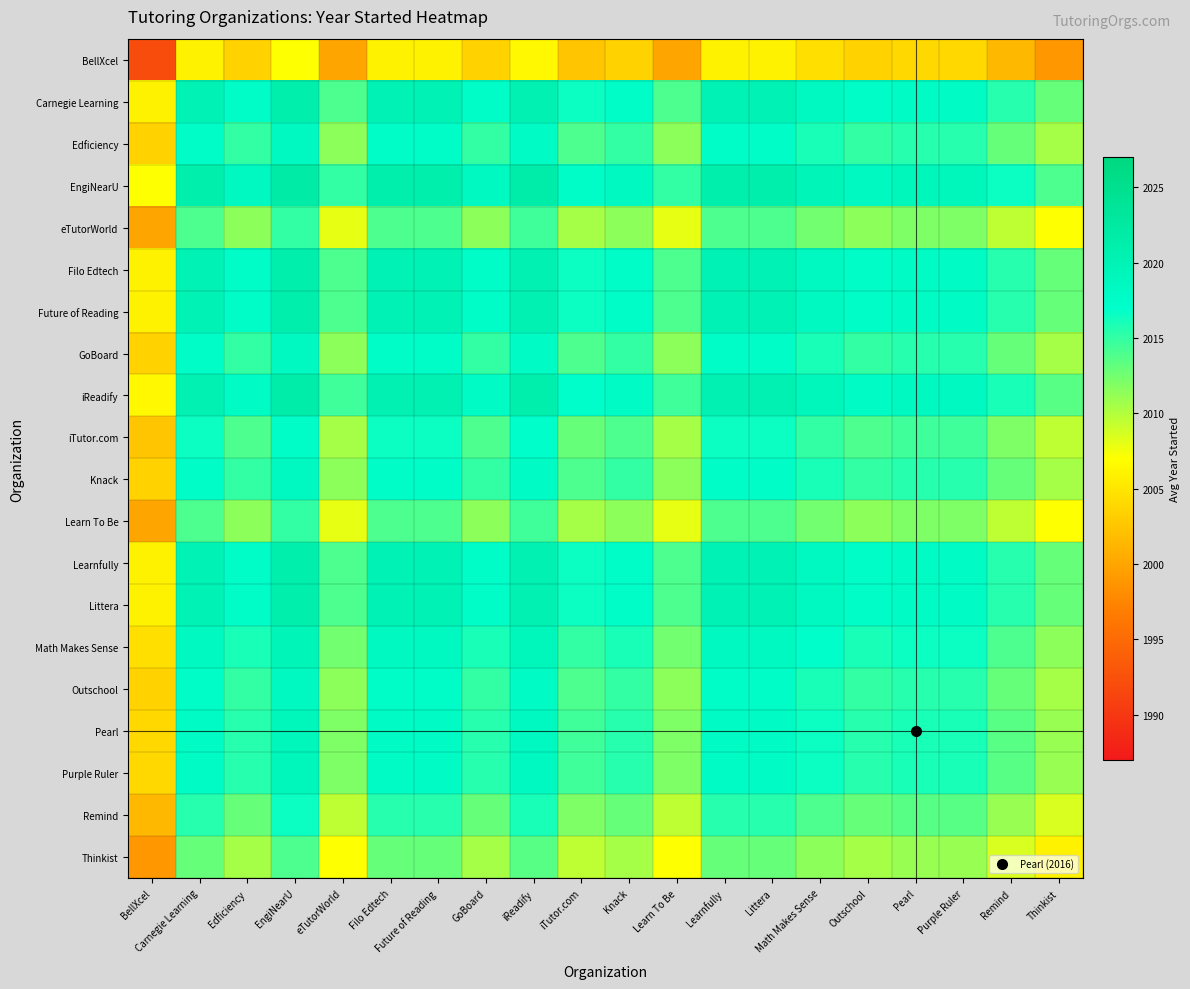

What is the total value across all series at Outschool?

40295.0